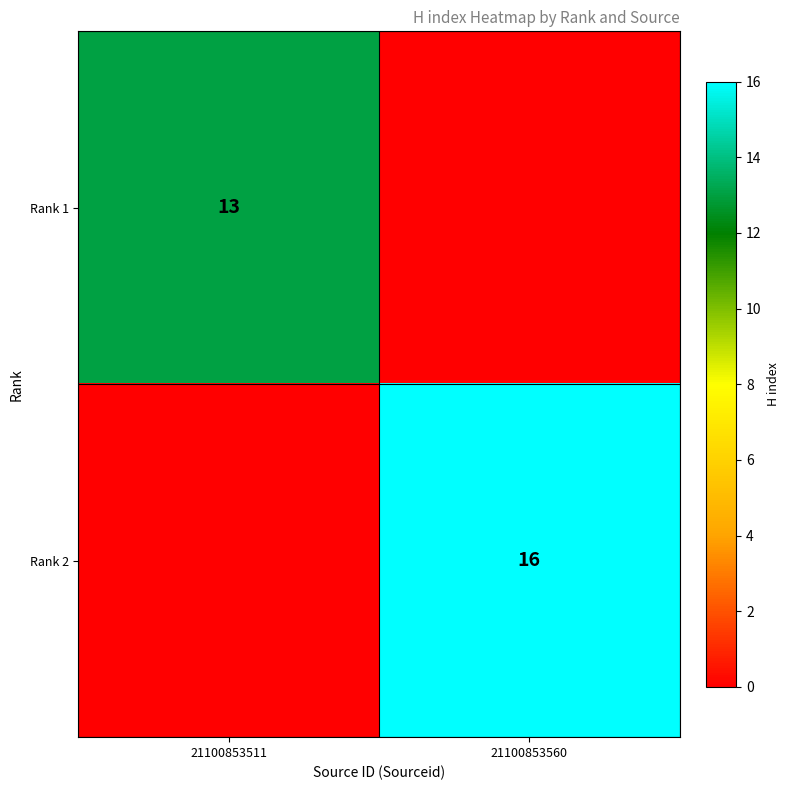

Is it true that Rank 1 equals 13 at 21100853511?

True